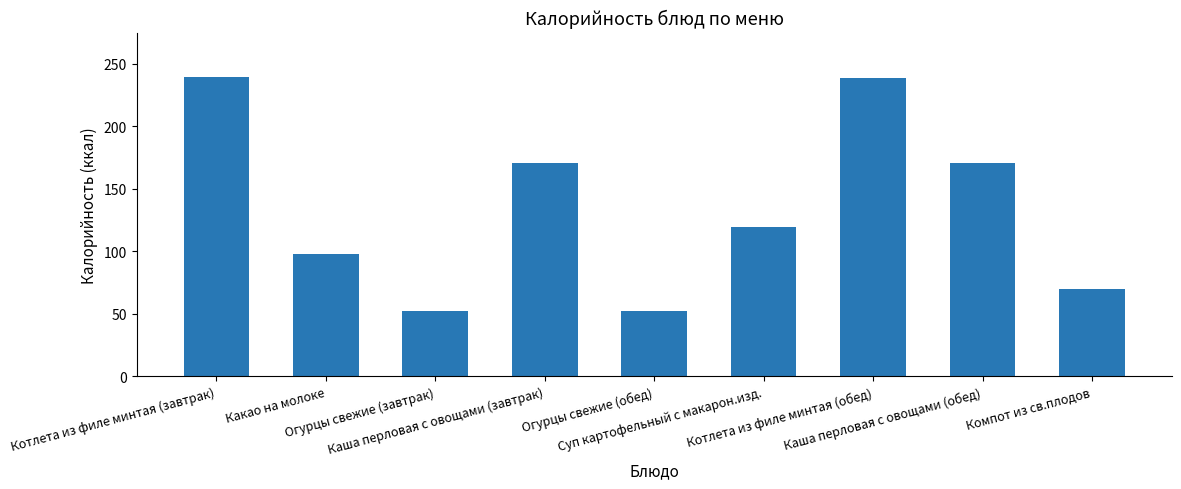

What is the minimum value shown in the chart?

52.0